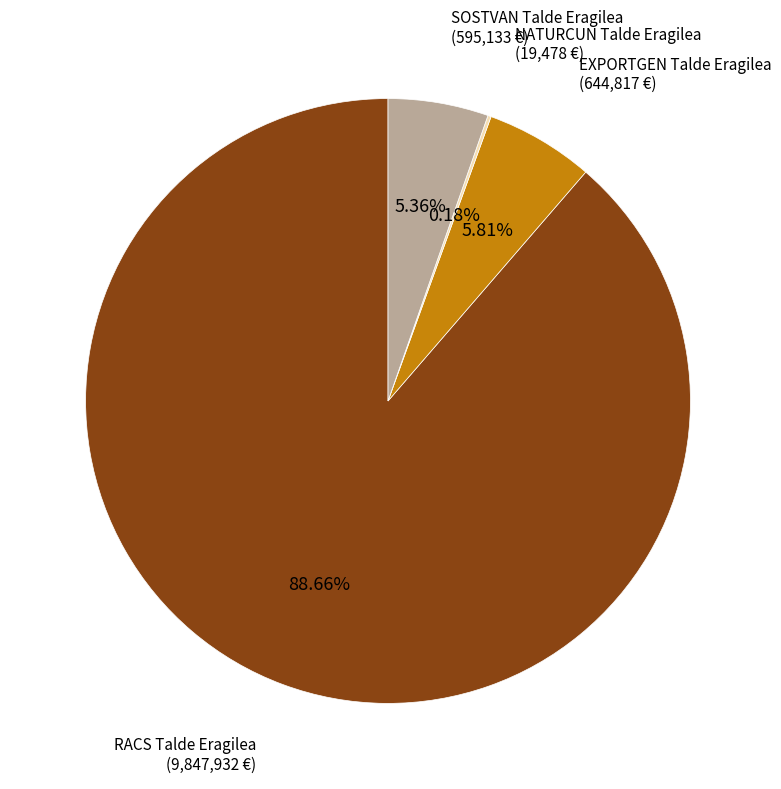

Is there a majority slice in this chart?

Yes